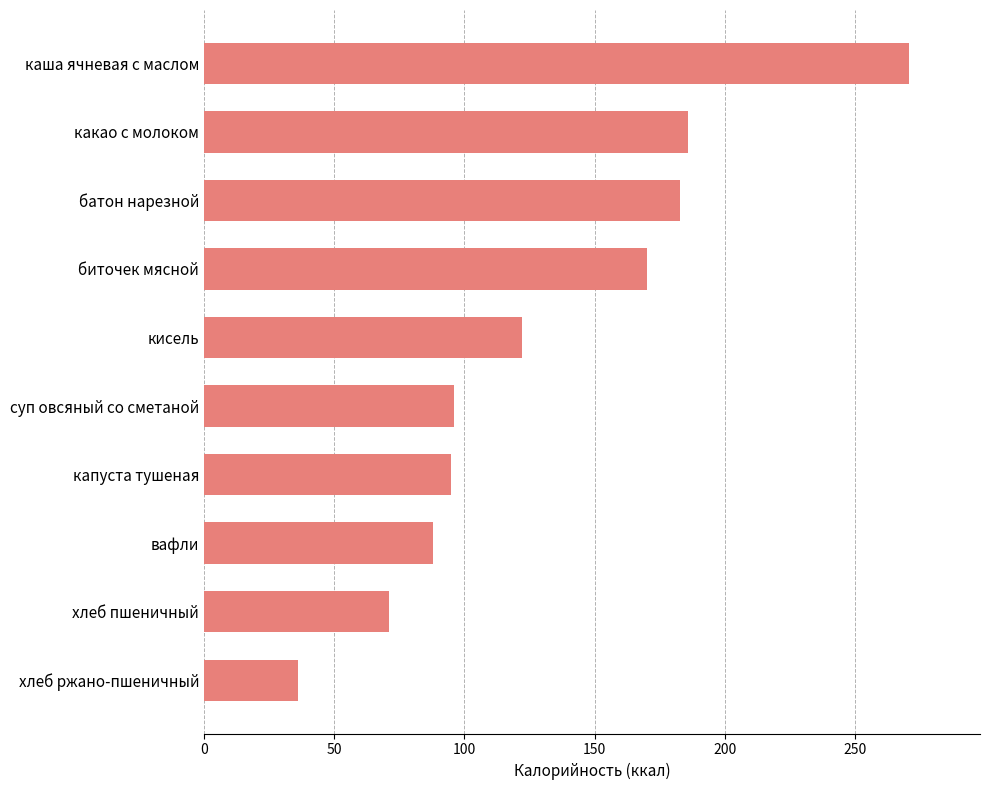

What is the maximum value shown in the chart?

271